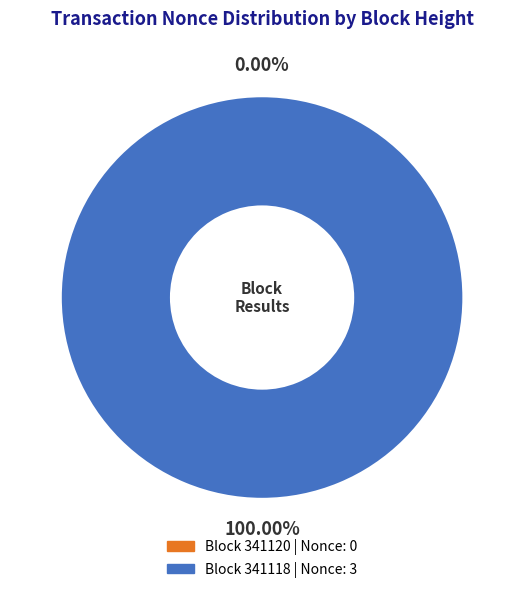

To the nearest percent, what is the combined percentage of 341118 and 341120?

100%